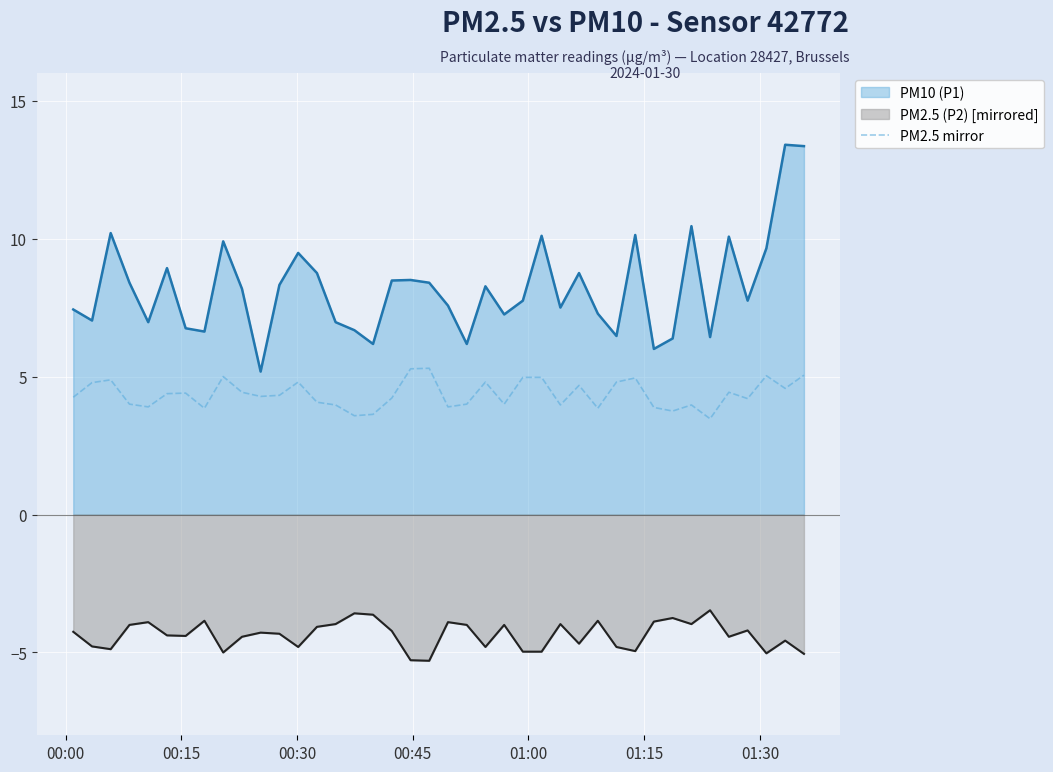

What is the difference between the maximum and second lowest values?

1.7